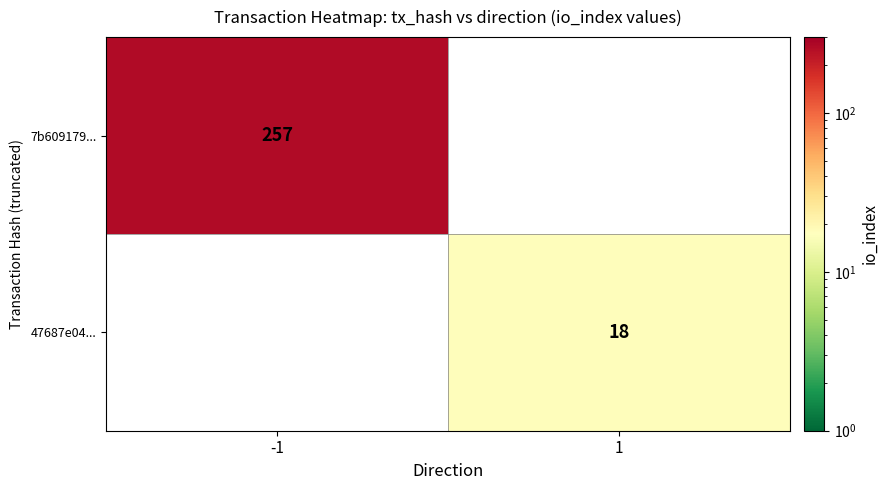

True or false: 47687e04... has a value of 6 at 1.

False